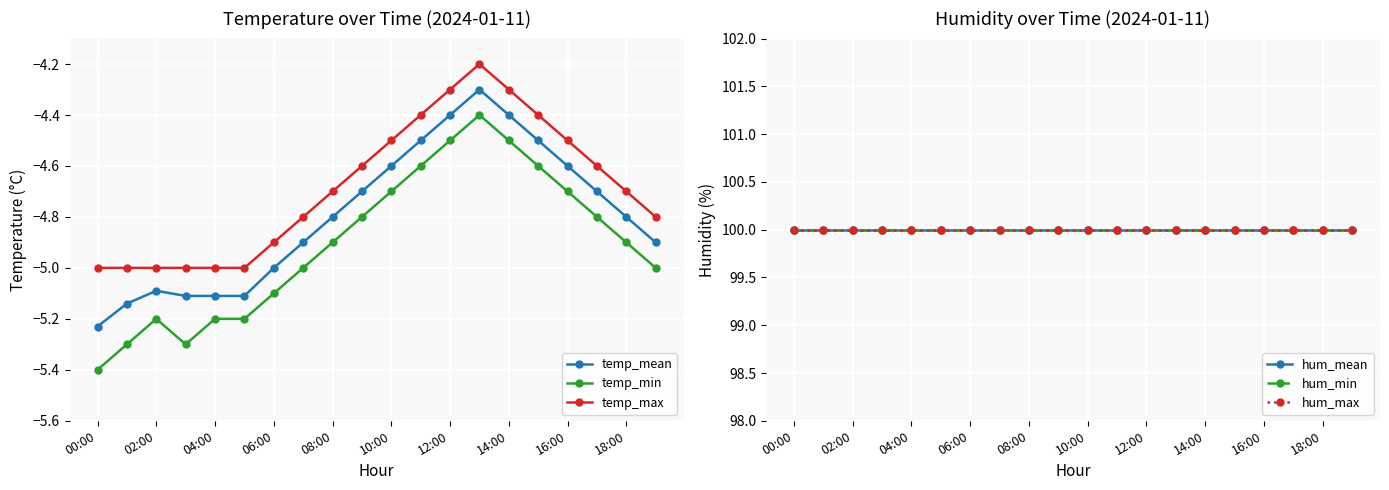

True or false: temp_min and hum_min cross at least once.

False